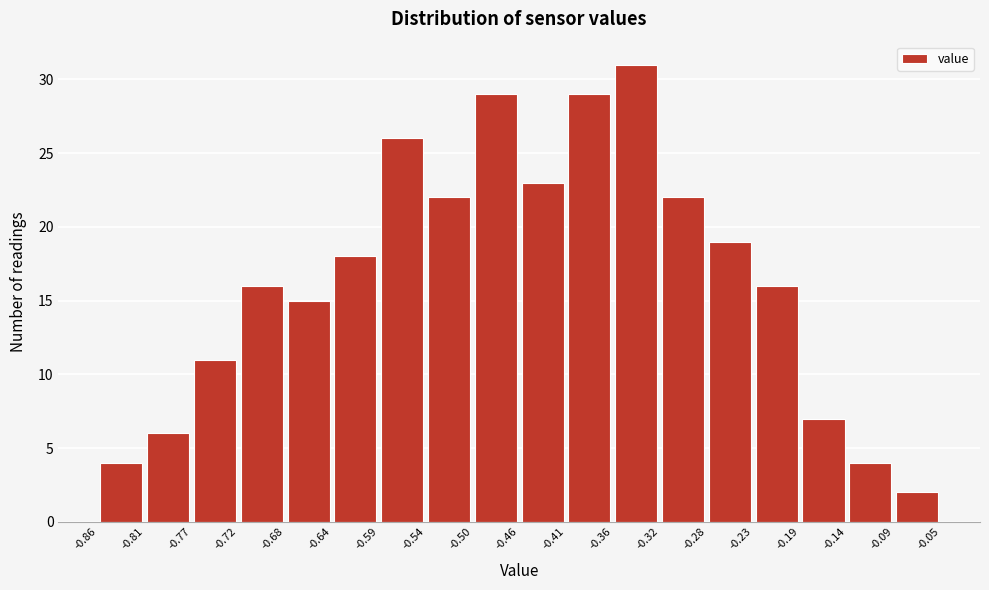

Reading left to right, list every bar in this chart as the range it spans on the x-axis followed by its height. The values are not printed on the chart, so give them approximately, as read against the axis.

-0.86 to -0.81: 4
-0.81 to -0.77: 6
-0.77 to -0.72: 11
-0.72 to -0.68: 16
-0.68 to -0.64: 15
-0.64 to -0.59: 18
-0.59 to -0.54: 26
-0.54 to -0.50: 22
-0.50 to -0.46: 29
-0.46 to -0.41: 23
-0.41 to -0.36: 29
-0.36 to -0.32: 31
-0.32 to -0.28: 22
-0.28 to -0.23: 19
-0.23 to -0.19: 16
-0.19 to -0.14: 7
-0.14 to -0.09: 4
-0.09 to -0.05: 2